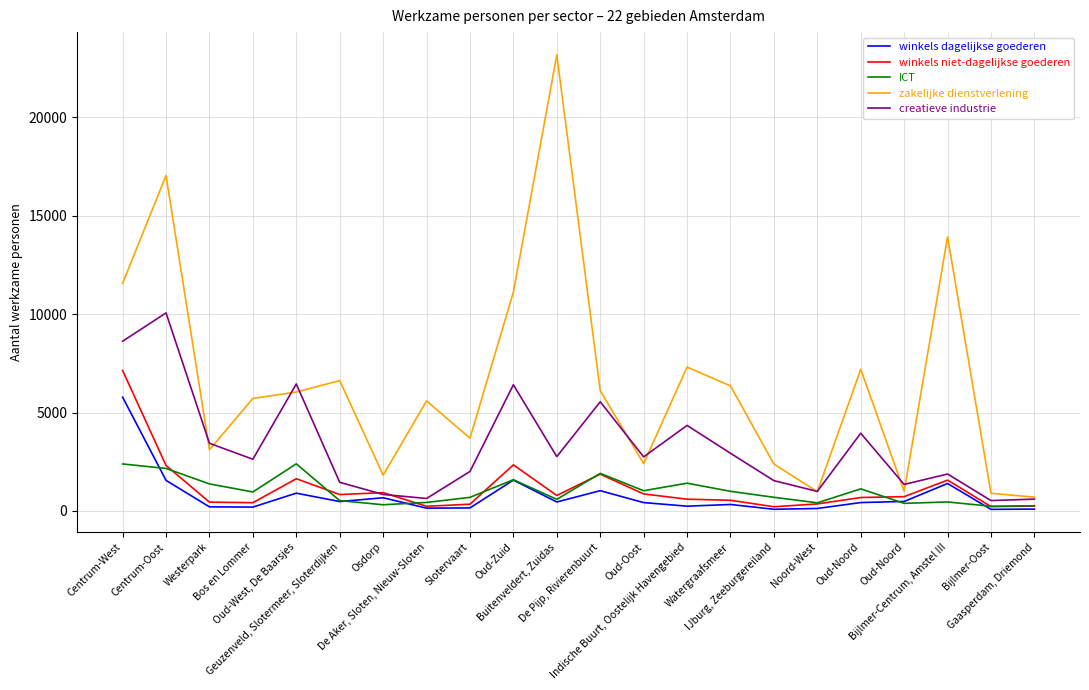

Which category has the highest value in the zakelijke dienstverlening series?

Buitenveldert, Zuidas